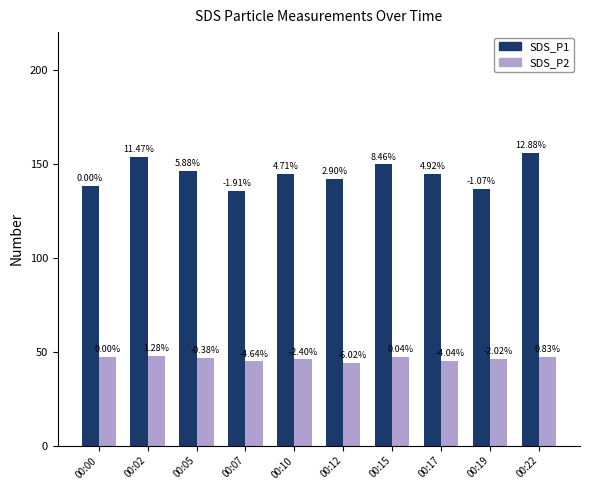

What are all the series names shown in the legend?

SDS_P1, SDS_P2